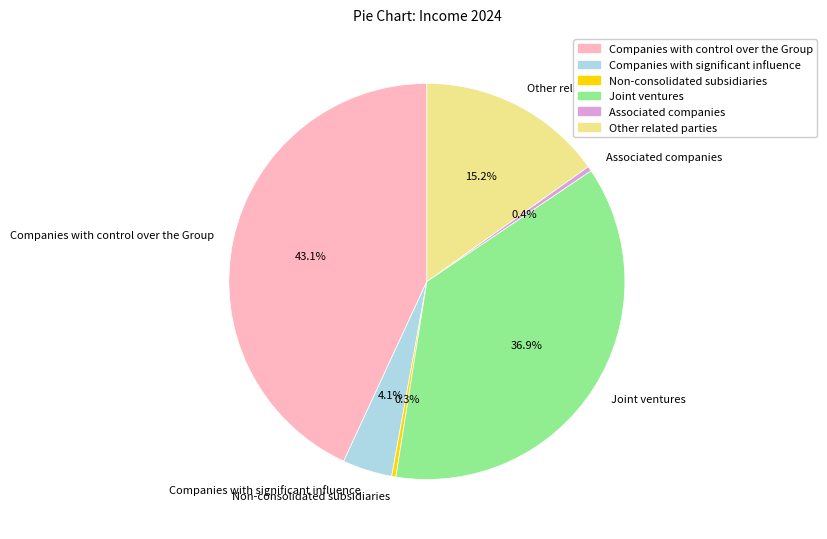

Does Non-consolidated subsidiaries account for over 50% of the chart?

No